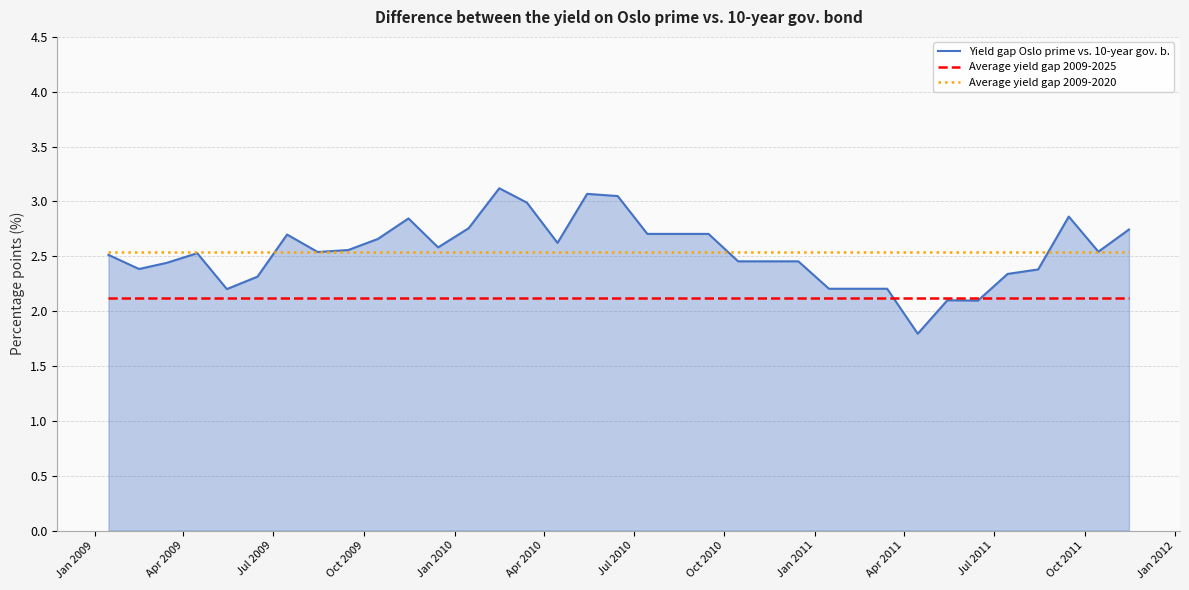

What is the minimum value for Average yield gap 2009-2025?

2.1